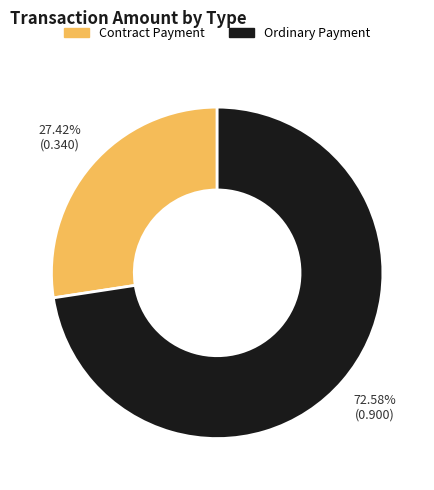

Does any single category account for the majority?

Yes